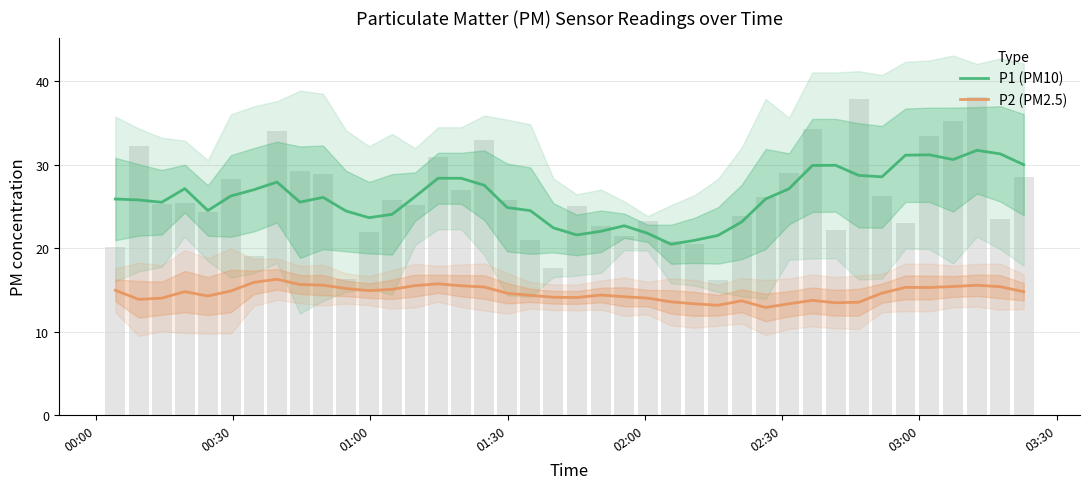

What is the average value of the P1 (PM10) series?

26.1